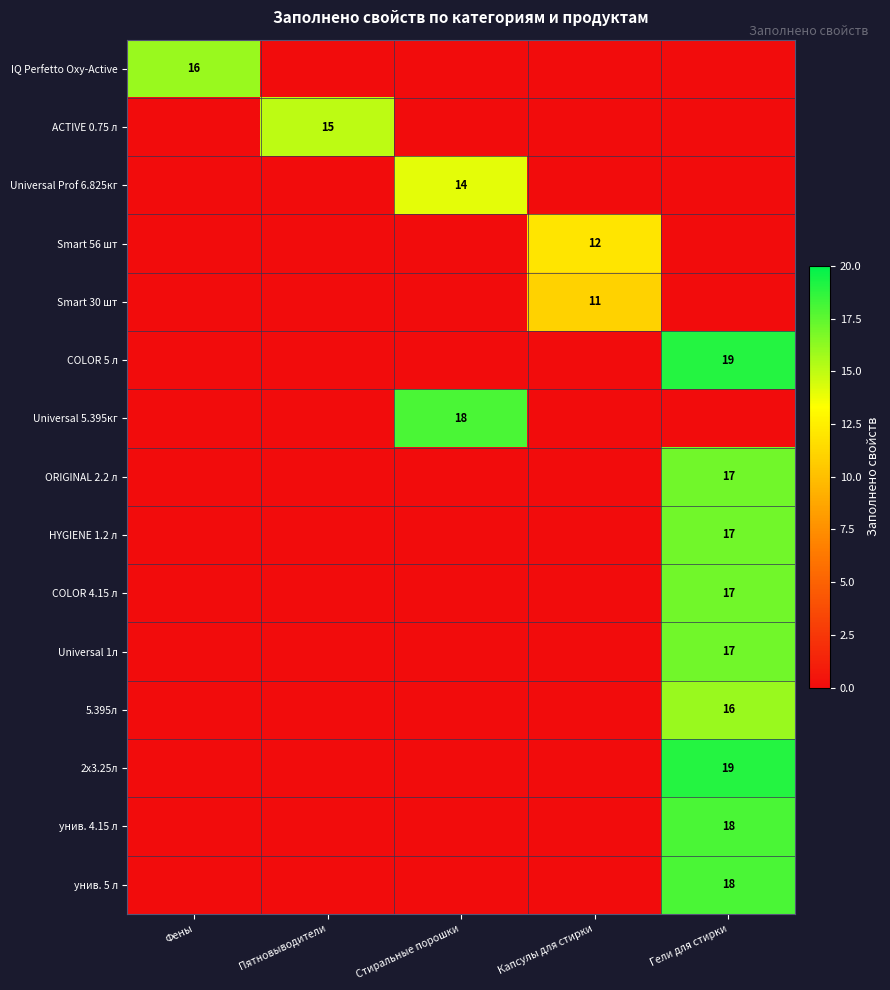

True or false: HYGIENE 1.2 л has a value of 28 at Гели для стирки.

False